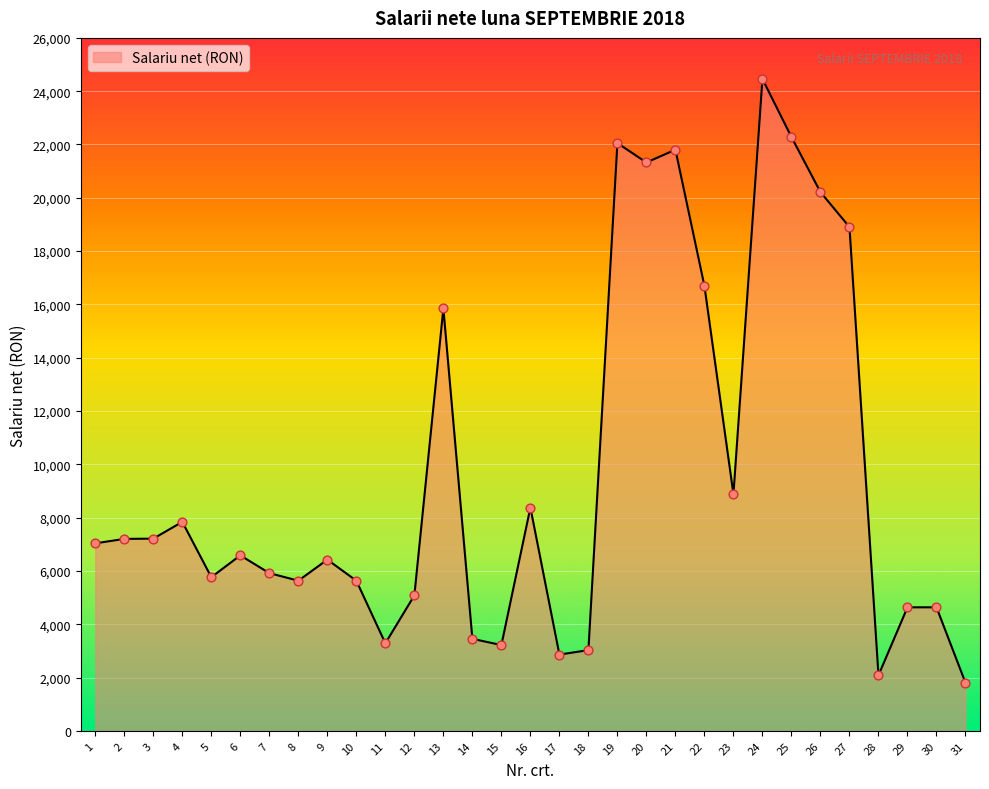

Between 8 and 11, which is larger?

8